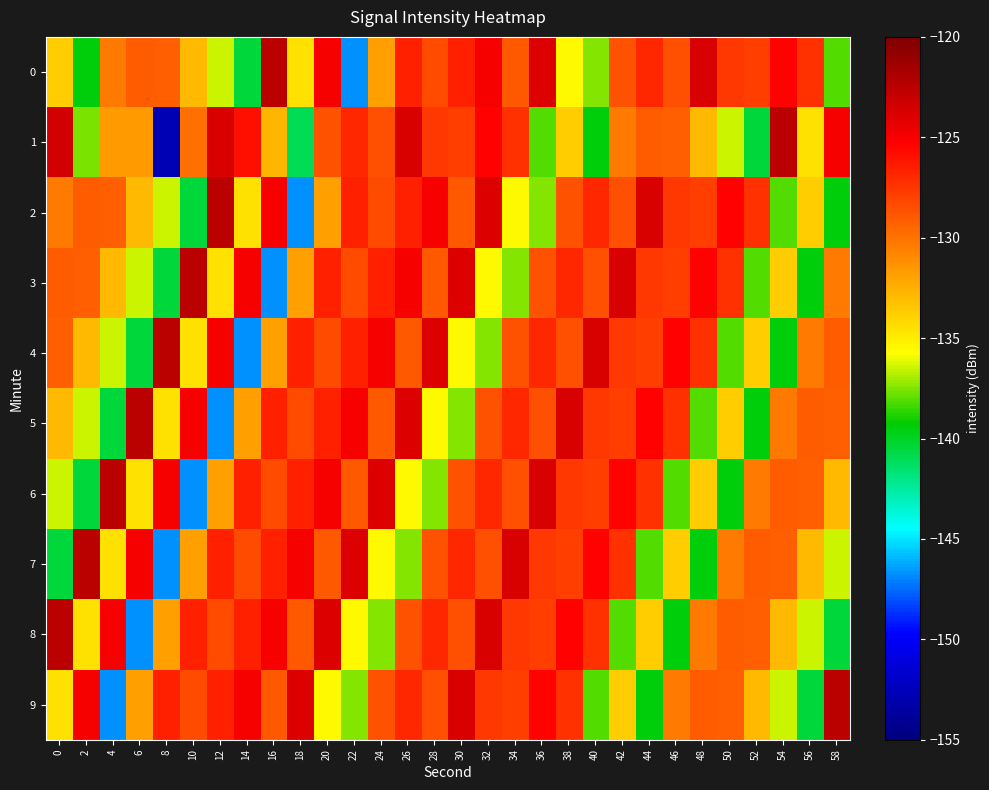

Rank the series at 46 from lowest to highest value.

8, 6, 7, 9, 1, 0, 3, 2, 5, 4